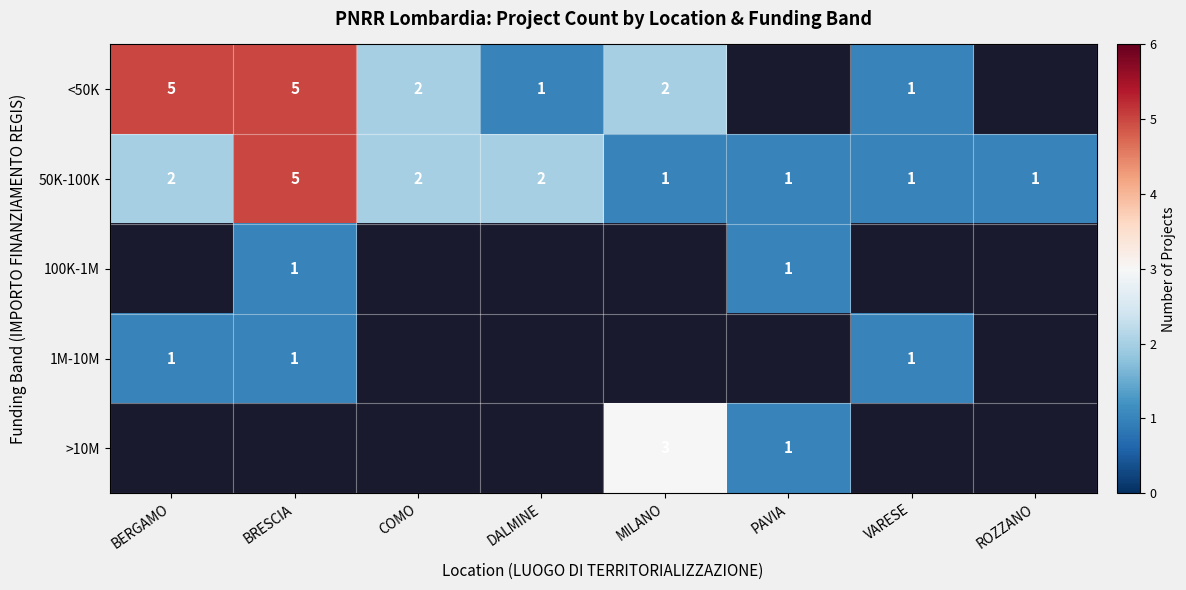

The value of >10M at MILANO is 1. True or false?

False